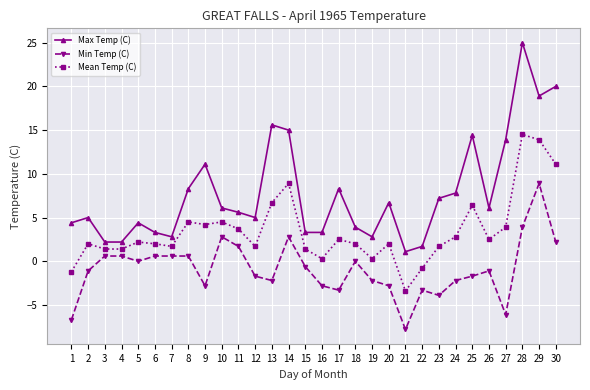

What is the value of the Mean Temp (C) point at the 9th from the left?

4.2